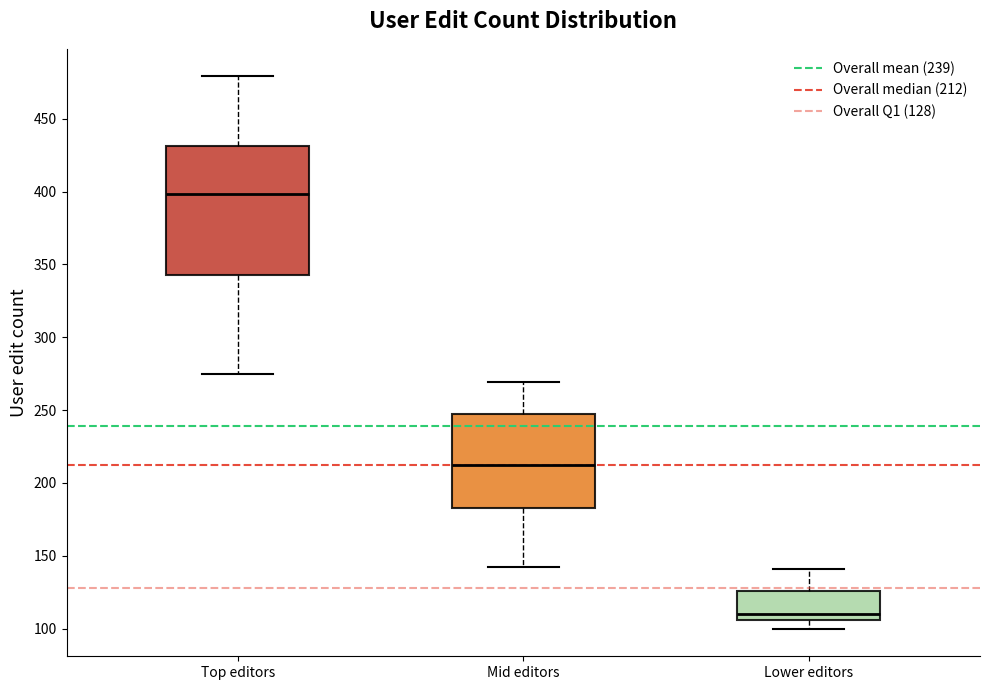

Reading left to right, transcribe this box plot: for each box, give where its median line is, the range the box spans, and where its two whiskers end, as read against the y-axis. The values are not printed on the chart, so give them approximately, as read against the axis.

Top editors: median 400, box 345 to 430, whiskers 275 to 480
Mid editors: median 210, box 185 to 245, whiskers 140 to 270
Lower editors: median 110, box 105 to 125, whiskers 100 to 140